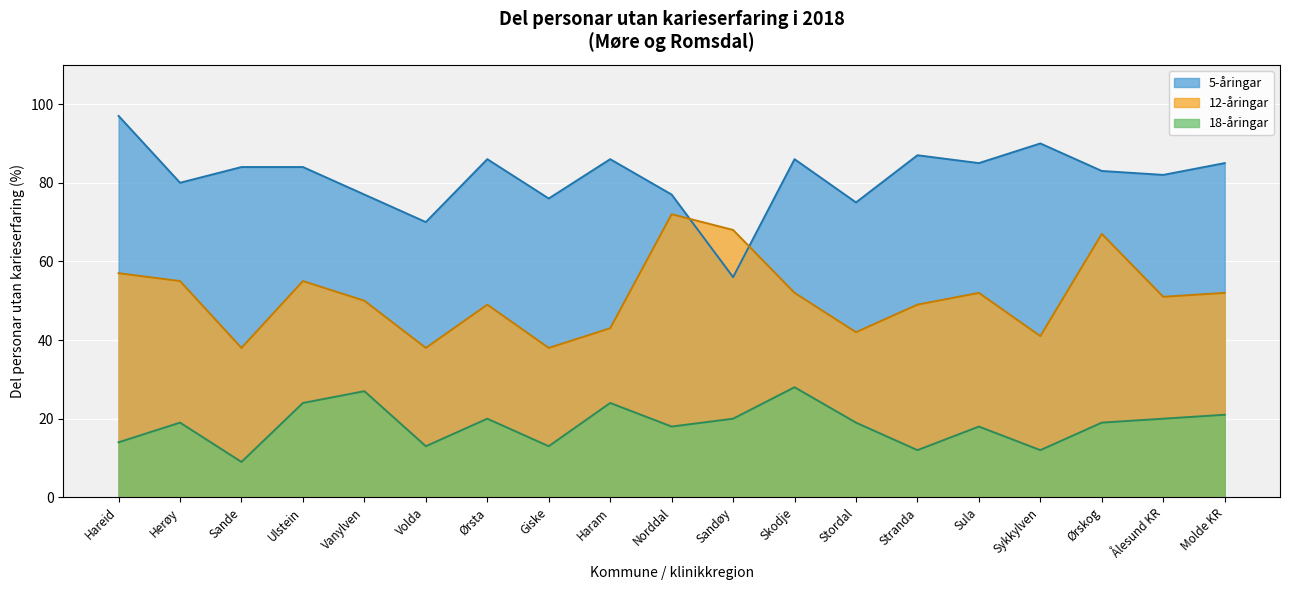

What position from the left is Ålesund KR?

18